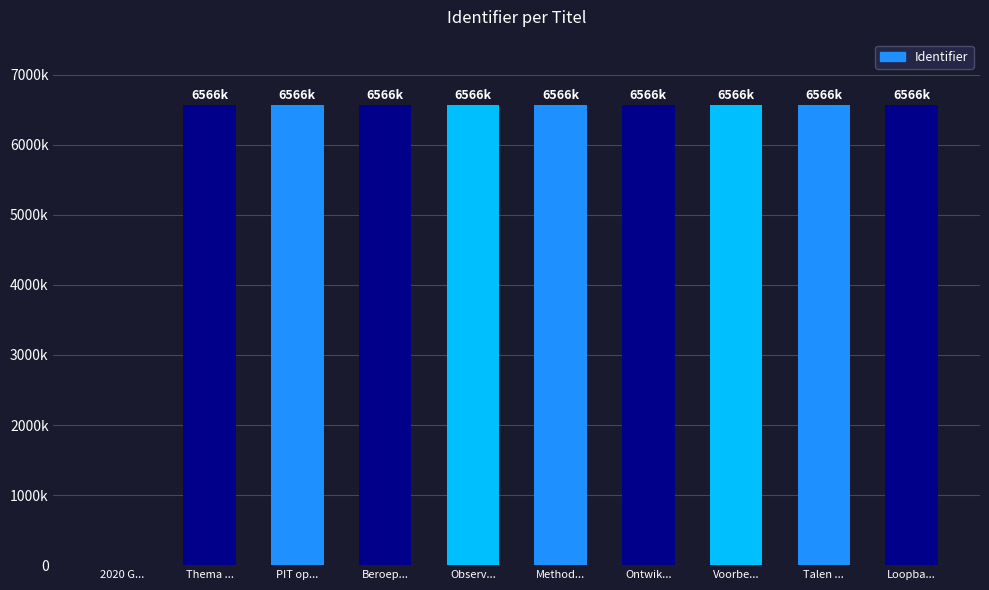

Are the bars horizontal?

No